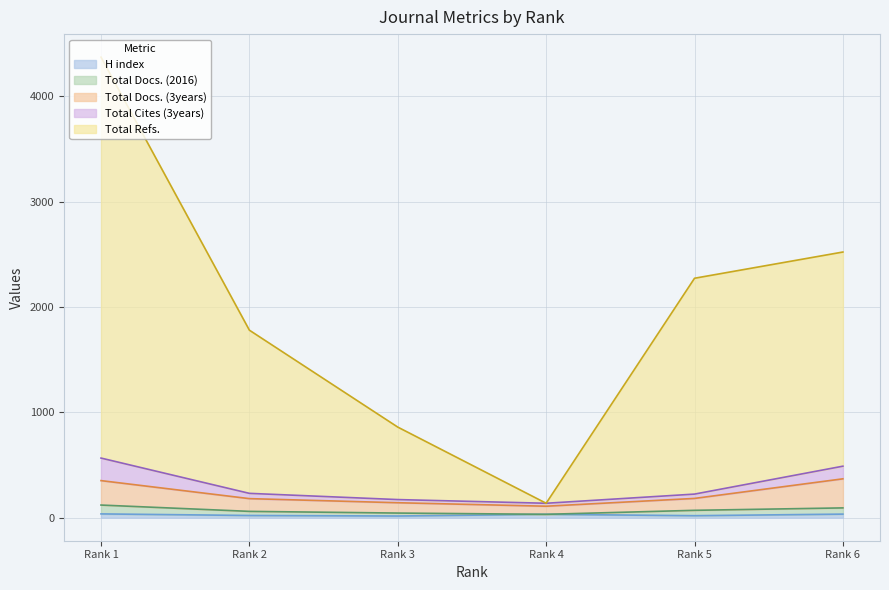

What is the difference between the highest and lowest values at Rank 3?

844